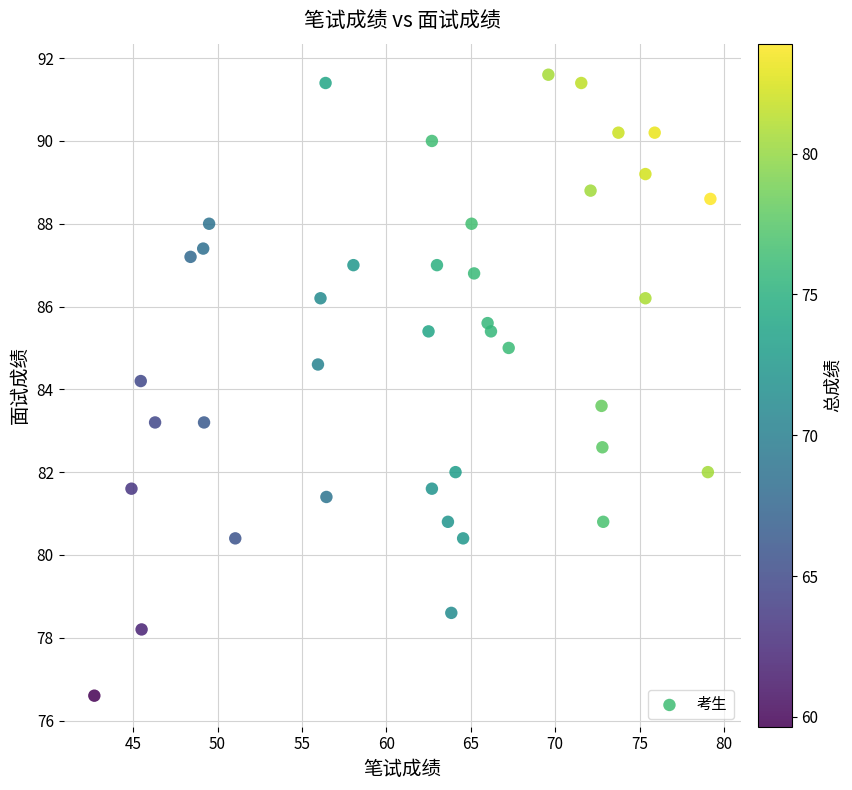

What is the range of X values (max minus min)?

36.5